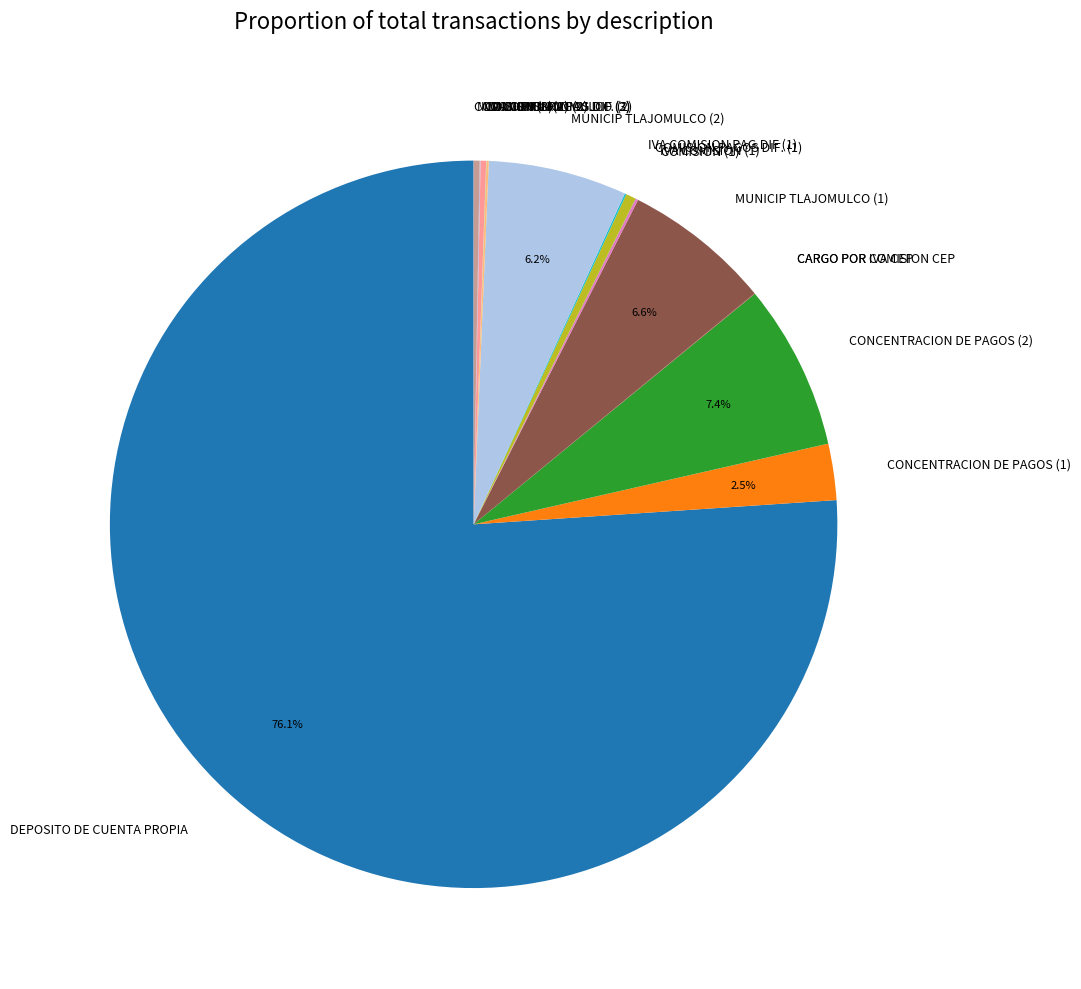

Which slice represents more than half of the pie?

DEPOSITO DE CUENTA PROPIA